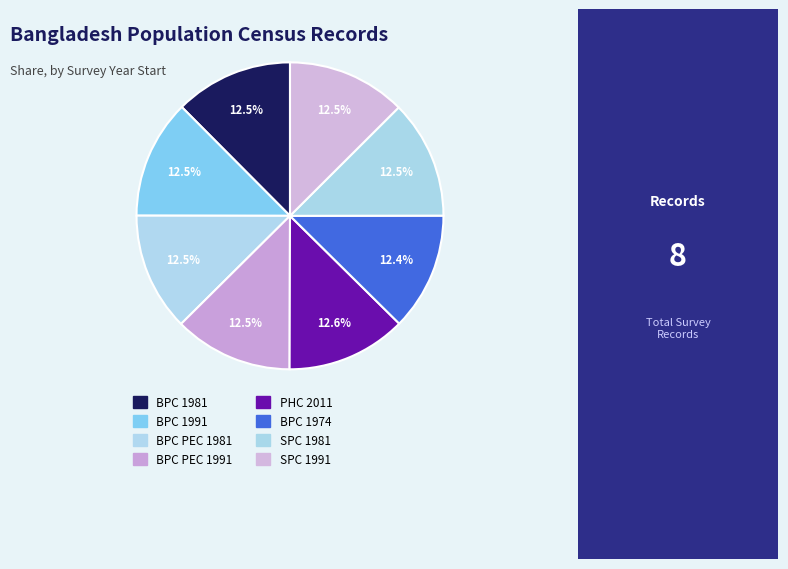

What is the largest slice in the pie chart?

PHC 2011